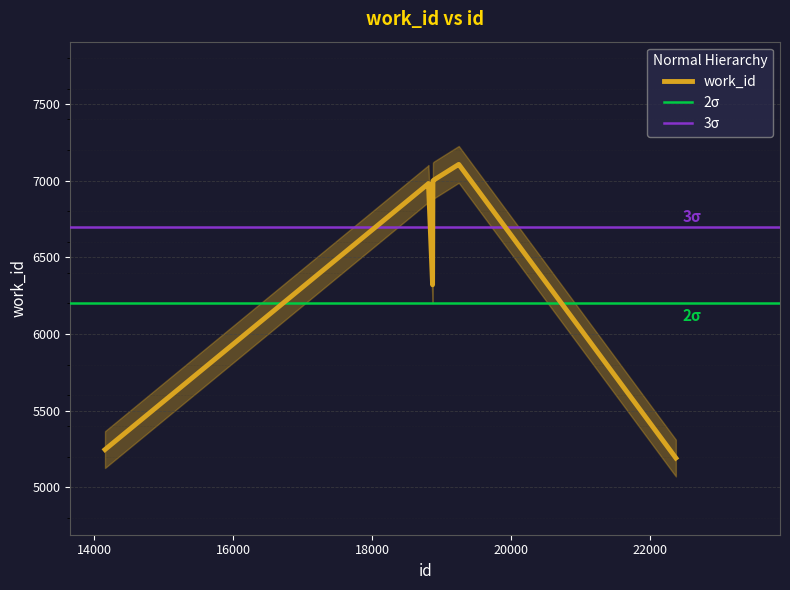

What is the highest value of the work_id series?

7106